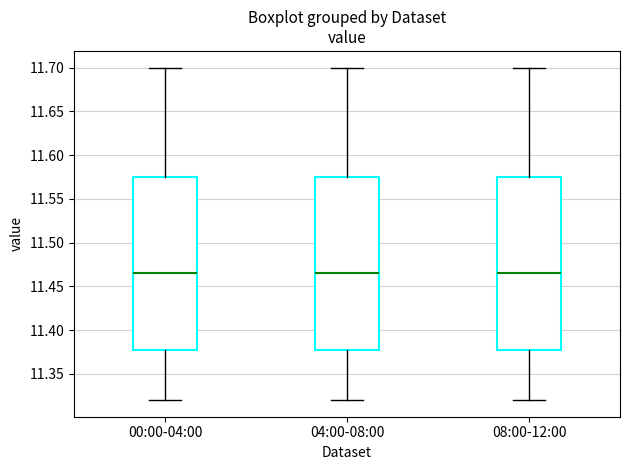

Reading left to right, transcribe this box plot: for each box, give where its median line is, the range the box spans, and where its two whiskers end, as read against the y-axis. The values are not printed on the chart, so give them approximately, as read against the axis.

00:00-04:00: median 11.465, box 11.380 to 11.575, whiskers 11.320 to 11.700
04:00-08:00: median 11.465, box 11.380 to 11.575, whiskers 11.320 to 11.700
08:00-12:00: median 11.465, box 11.380 to 11.575, whiskers 11.320 to 11.700